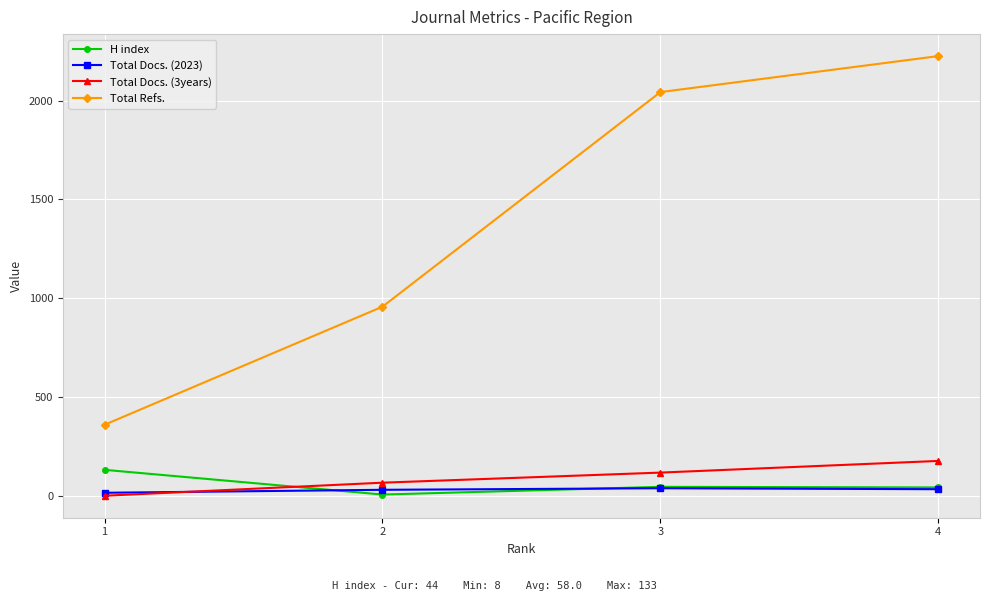

What is the highest value of the H index series?

133